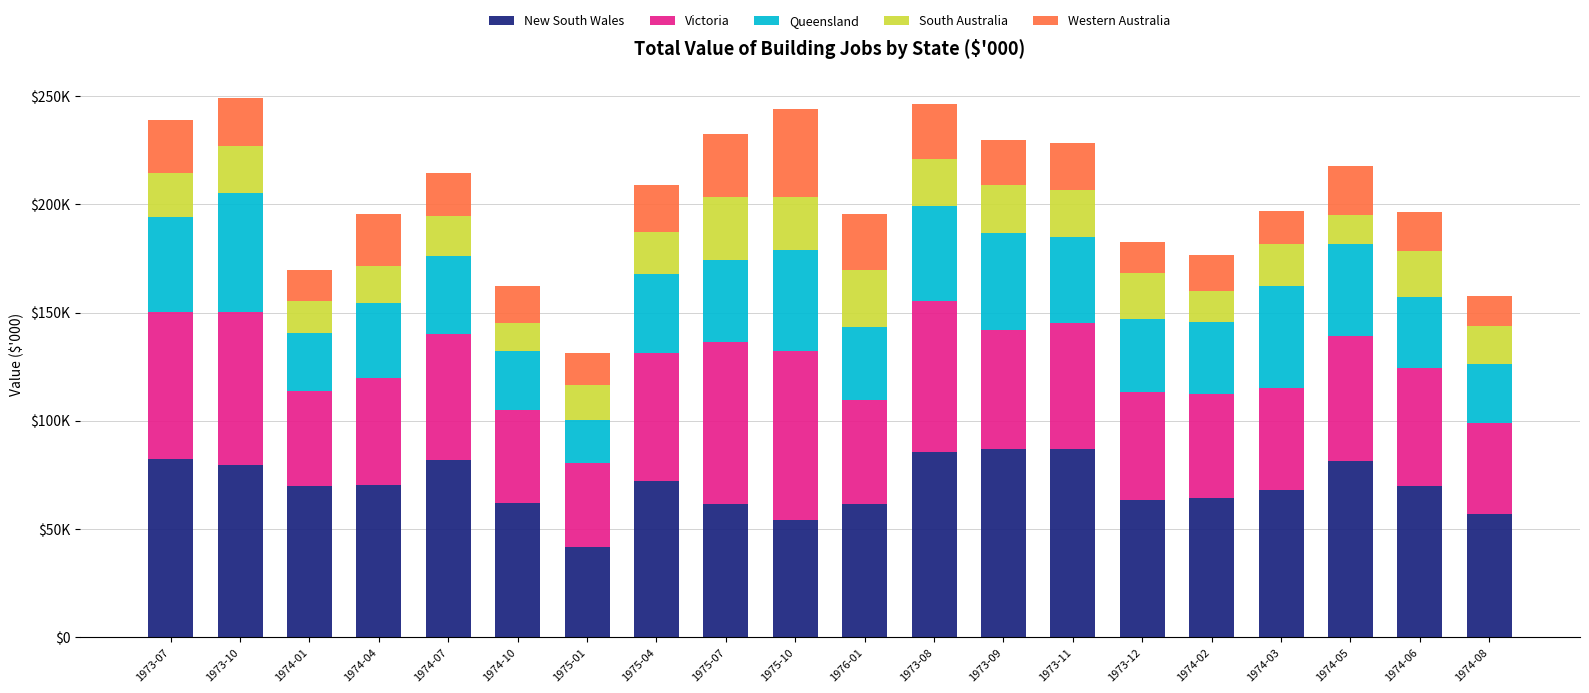

What is the label of the 14th bar from the right?

1975-01